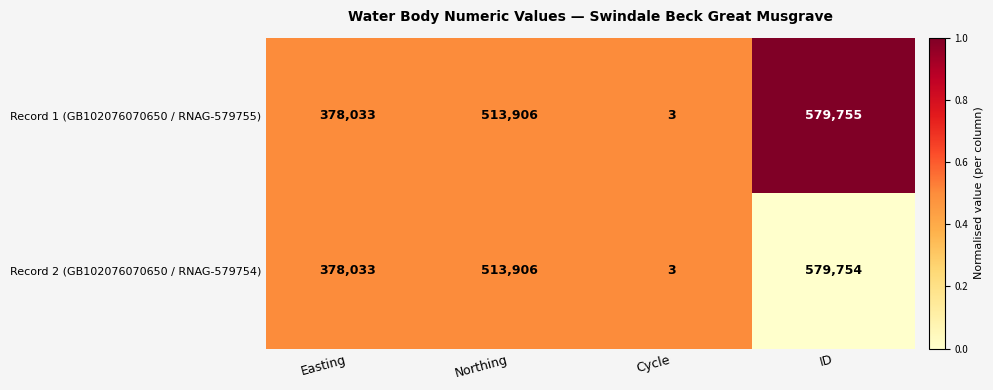

What is the approximate value of Record 2 (GB102076070650 / RNAG-579754) at Northing, to the nearest 10?

513910